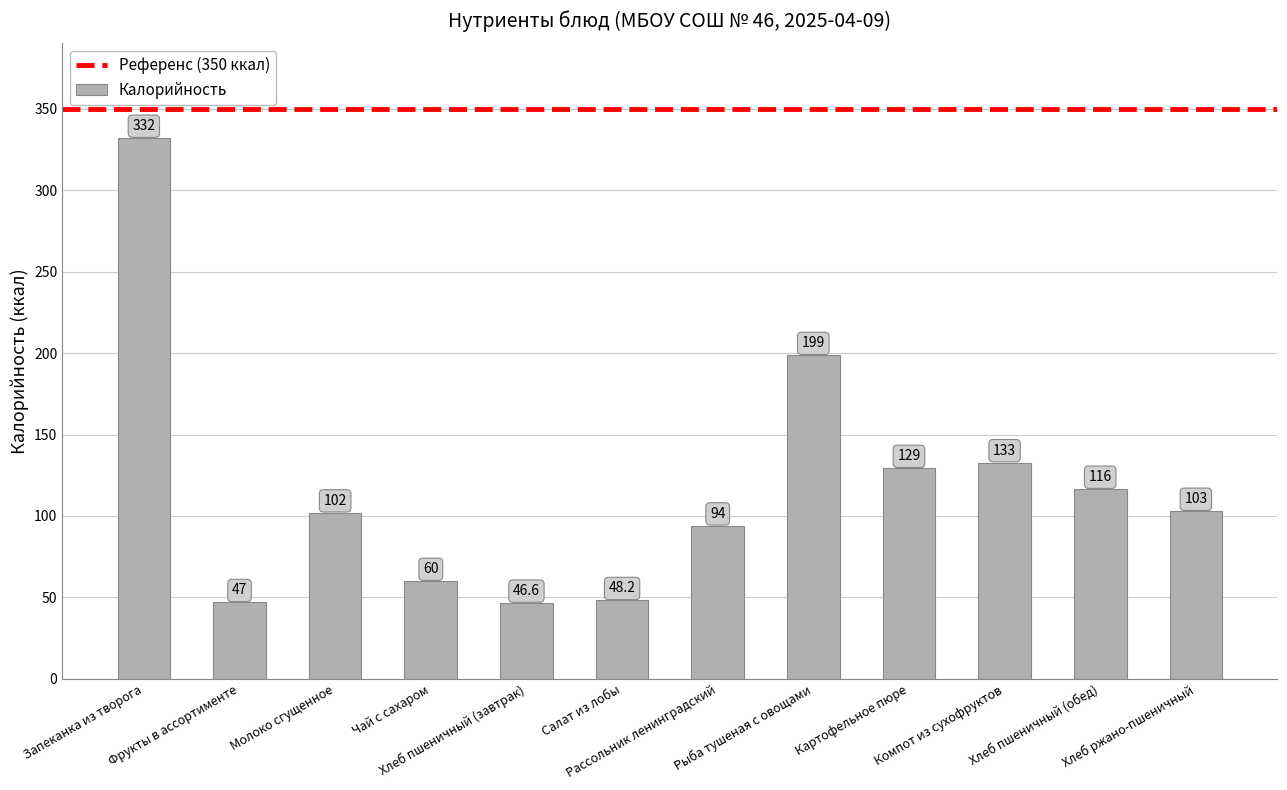

What is the smallest value displayed?

46.6